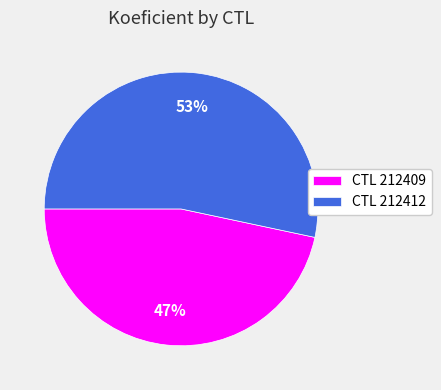

Count the number of slices in the pie.

2